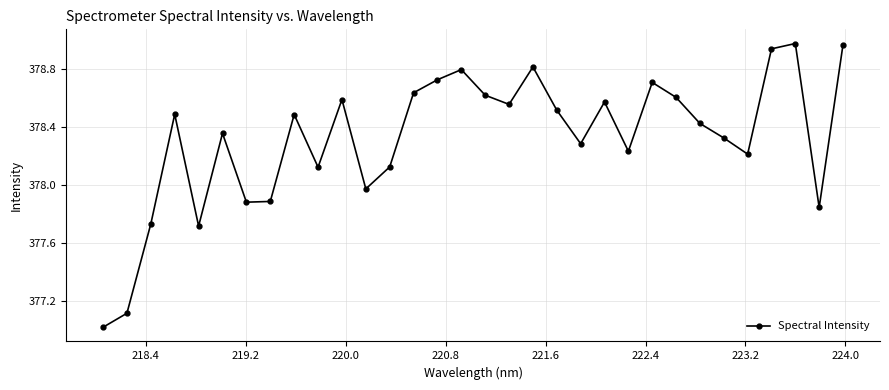

How many values are below 378?

8